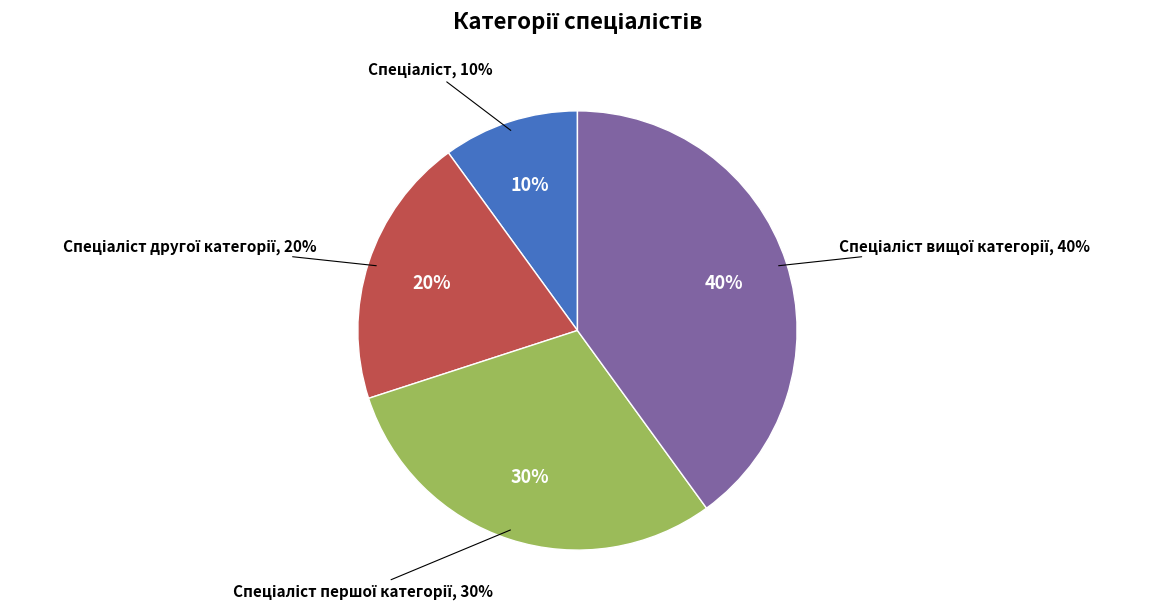

Does any single category account for the majority?

No